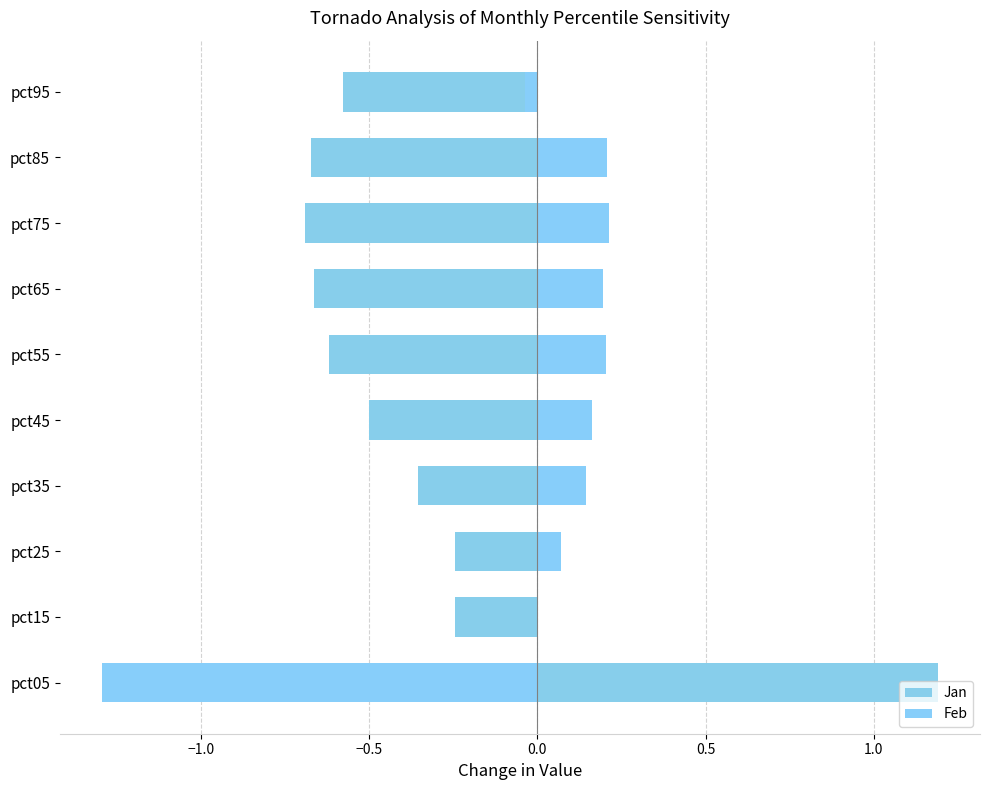

The value of Feb at pct45 is 0.1. True or false?

False